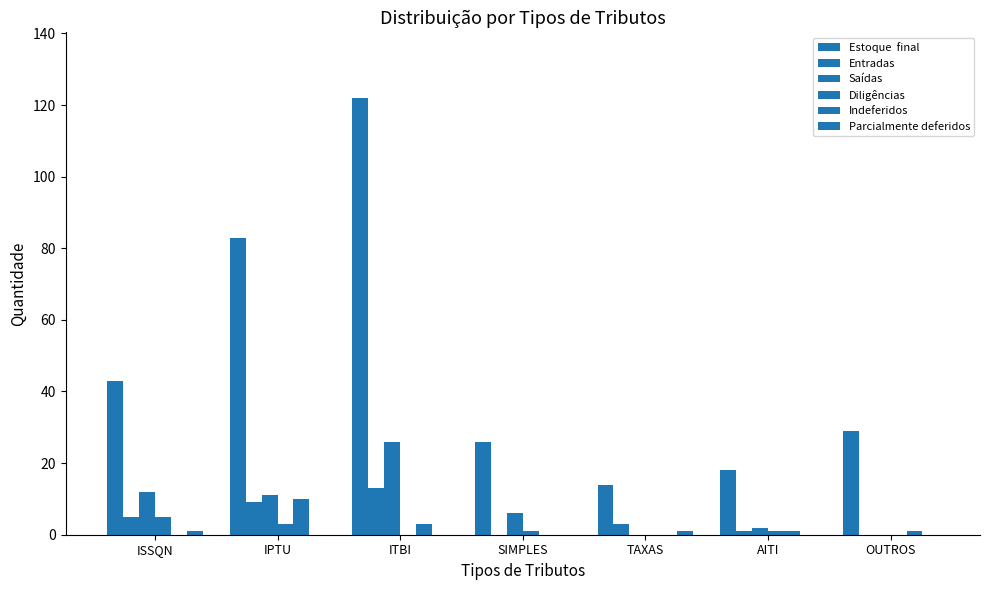

What is the maximum value shown in the chart?

122